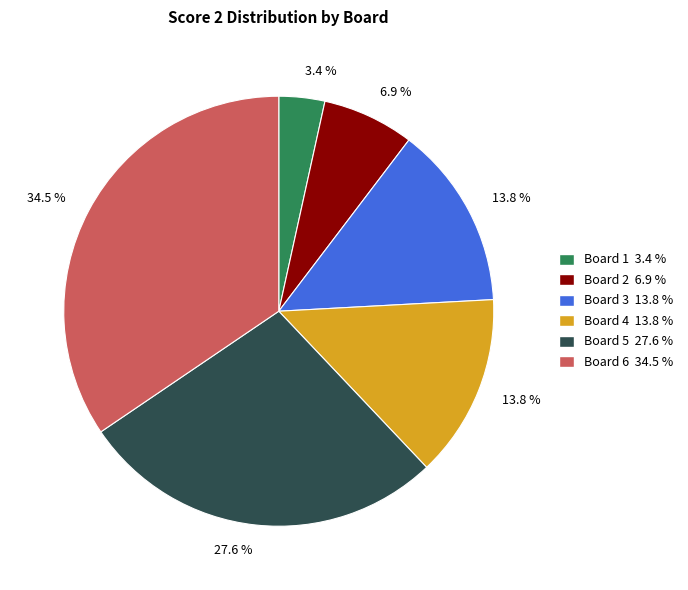

Is there a majority slice in this chart?

No